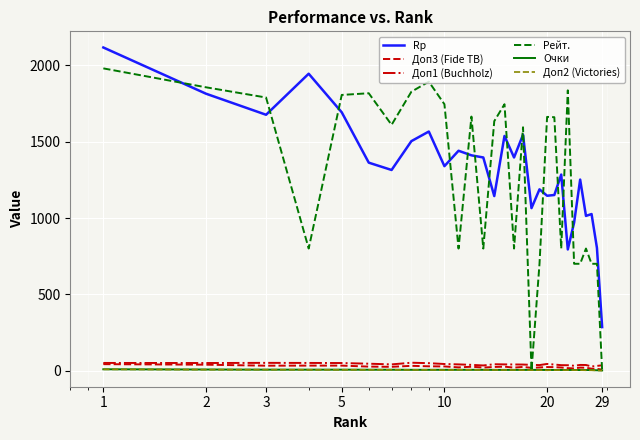

Which series has the largest range (max minus min)?

Рейт.